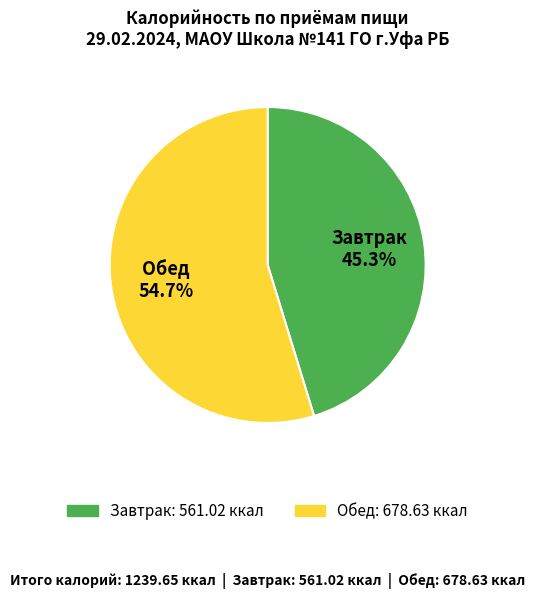

The Обед slice represents 69% of the pie. True or false?

False